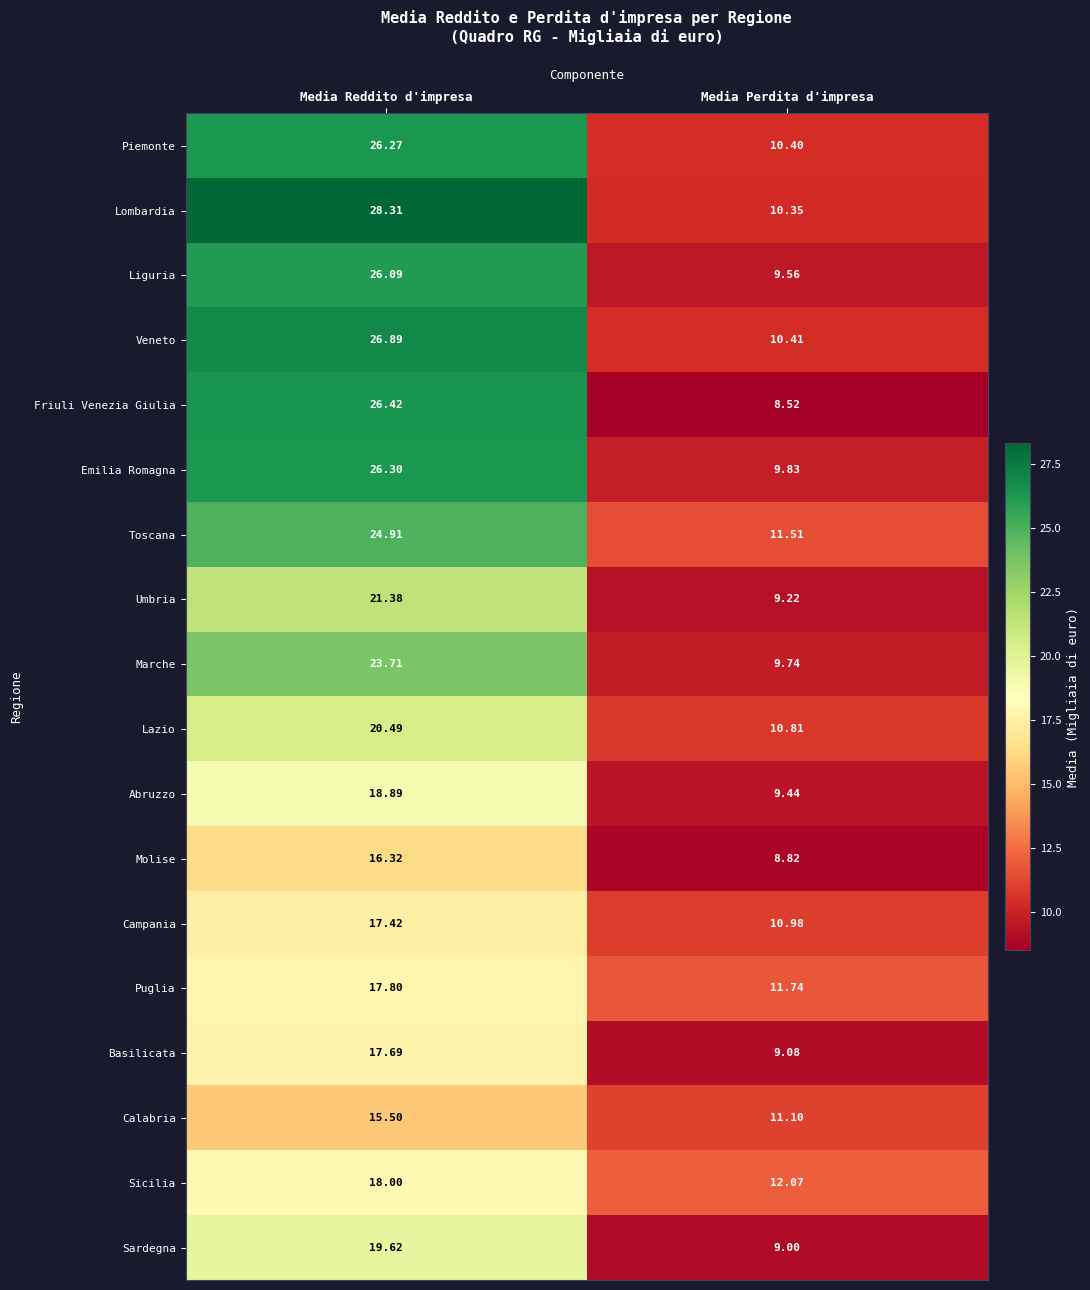

At which category does the chart reach its peak across all series?

Media Reddito d'impresa